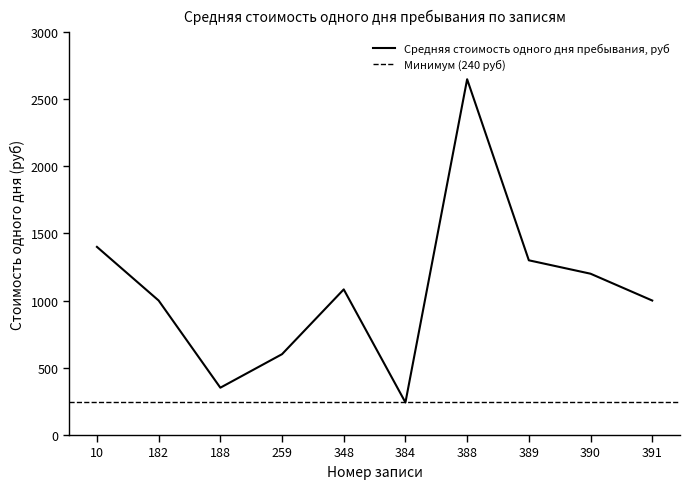

What is the greatest value displayed?

2650